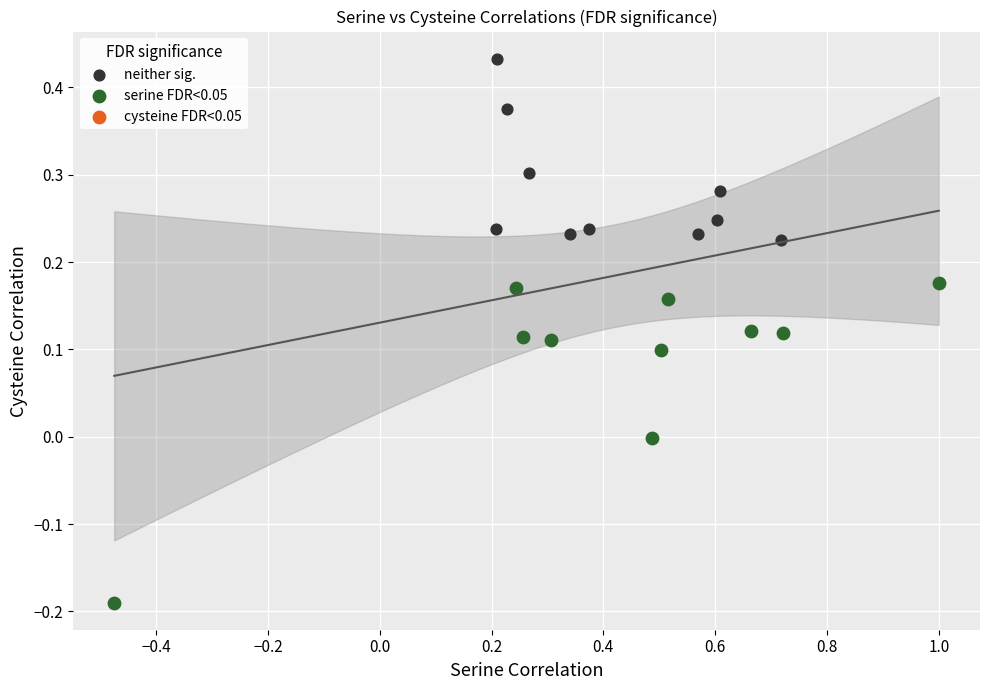

Which series reaches the maximum Y coordinate?

neither sig.